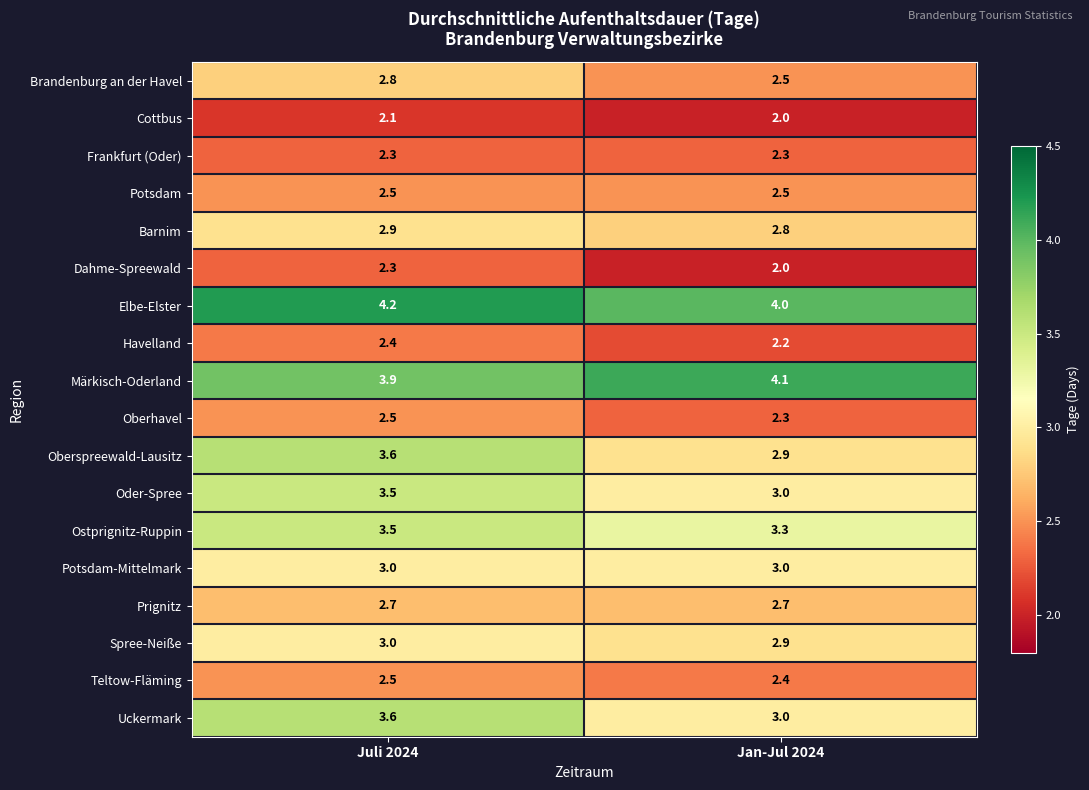

Which series has the largest range (max minus min)?

Oberspreewald-Lausitz